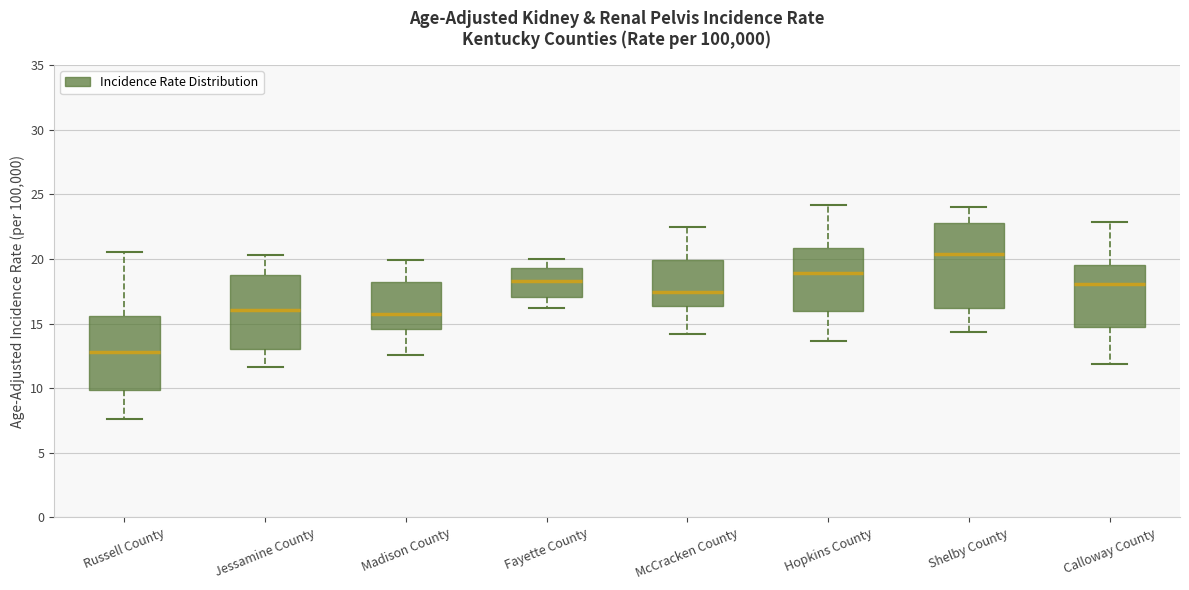

Which box's median line is the lowest?

Russell County